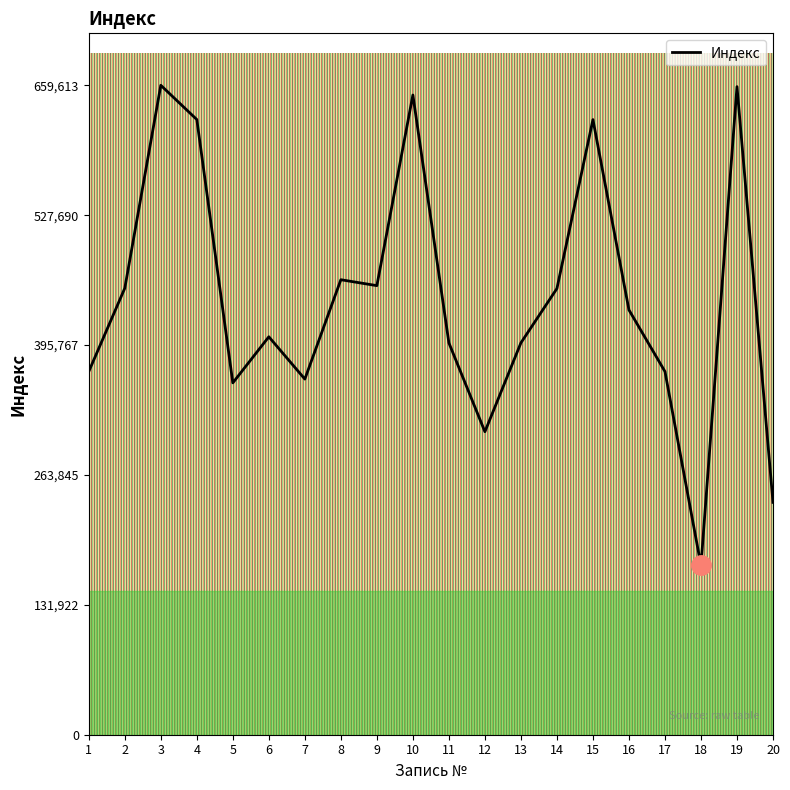

At which category does the data reach its first local valley?

5